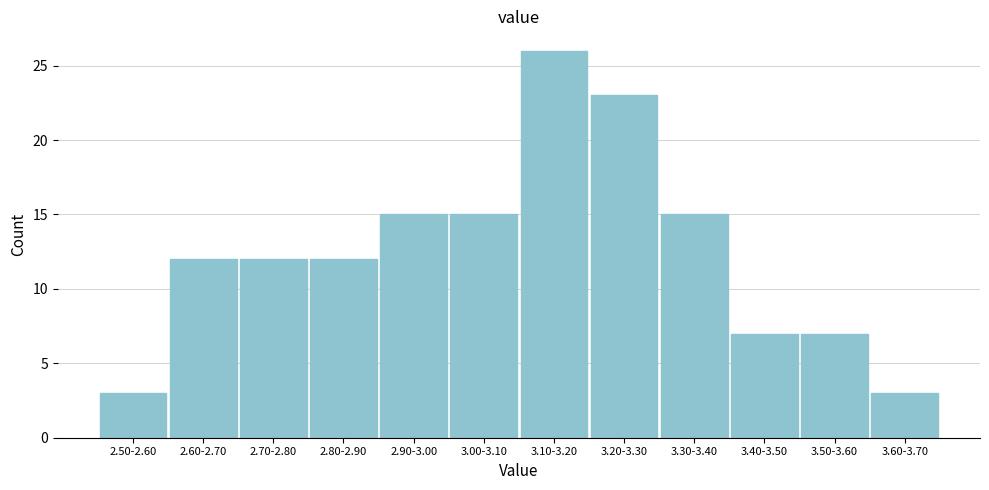

Reading left to right, list all the values displayed in this chart.

2.50-2.60=3	2.60-2.70=12	2.70-2.80=12	2.80-2.90=12	2.90-3.00=15	3.00-3.10=15	3.10-3.20=26	3.20-3.30=23	3.30-3.40=15	3.40-3.50=7	3.50-3.60=7	3.60-3.70=3